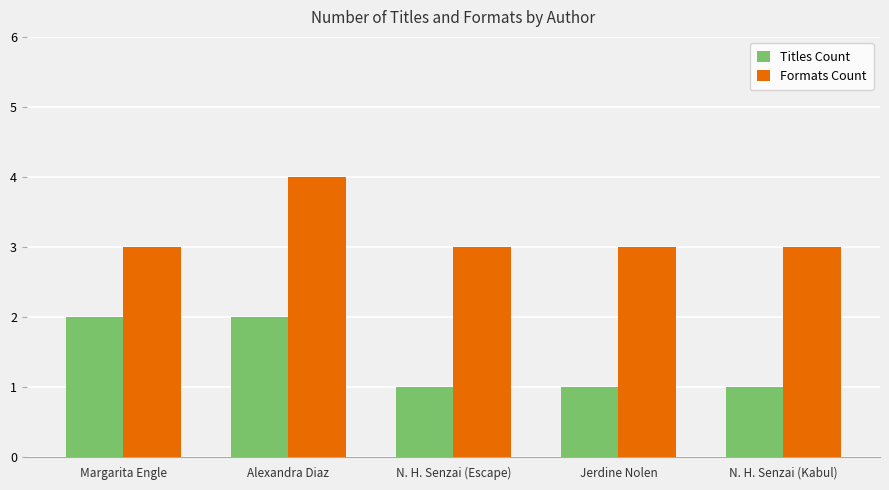

What is the sum of the Formats Count values at Jerdine Nolen and N. H. Senzai (Escape)?

6